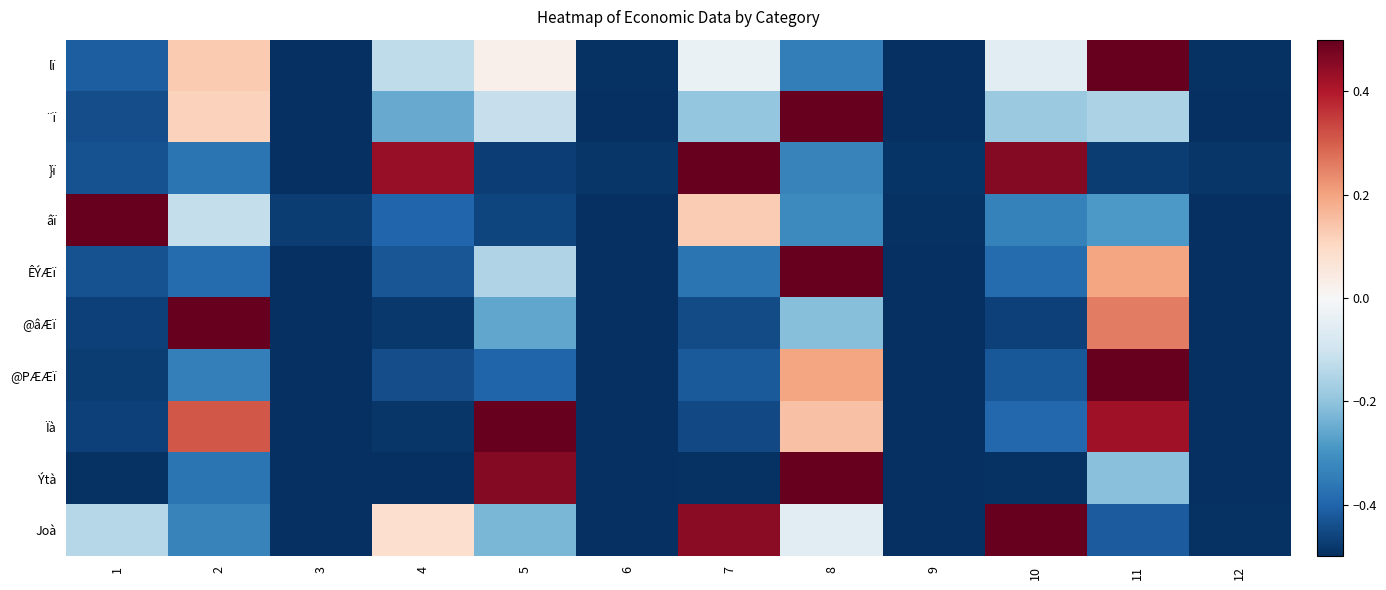

What is the spread (max minus min) of values at 10?

1.0